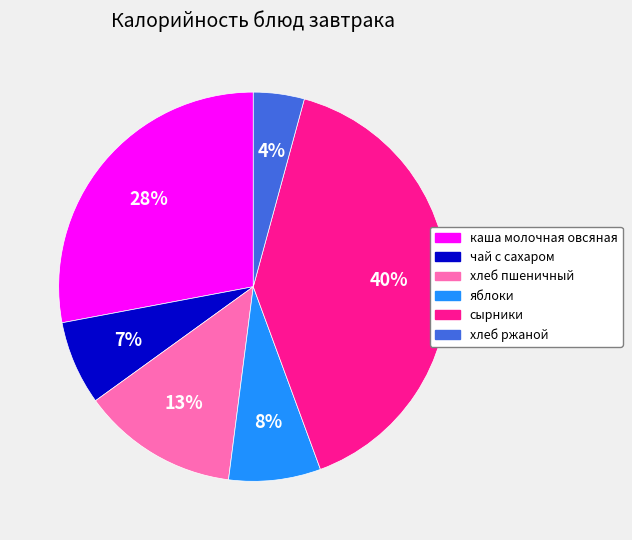

To the nearest percent, what is the average slice percentage?

17%